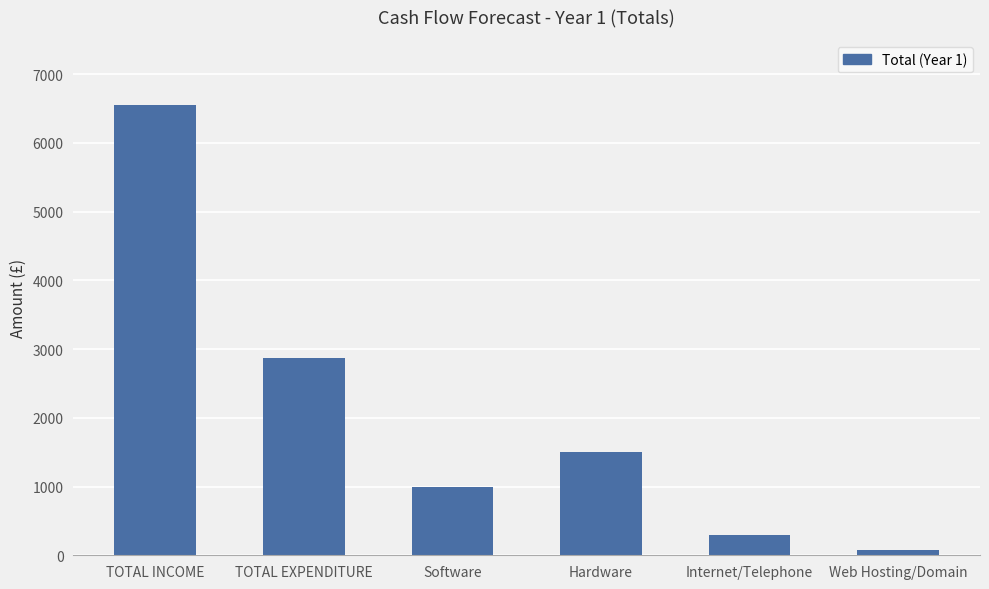

What is the label of the 4th bar from the right?

Software